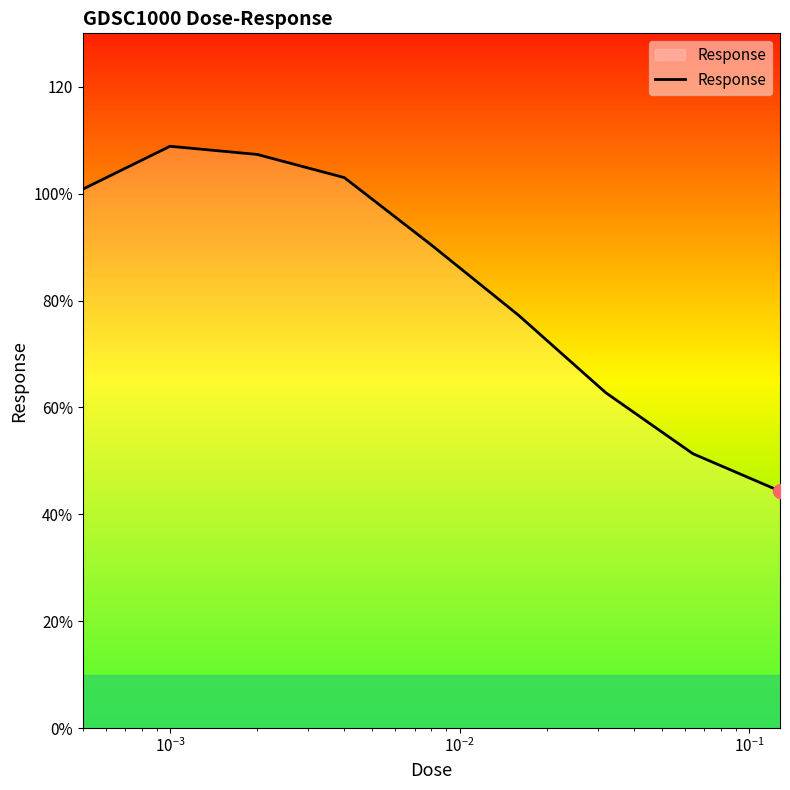

Does the chart display data point markers on the line(s)?

No